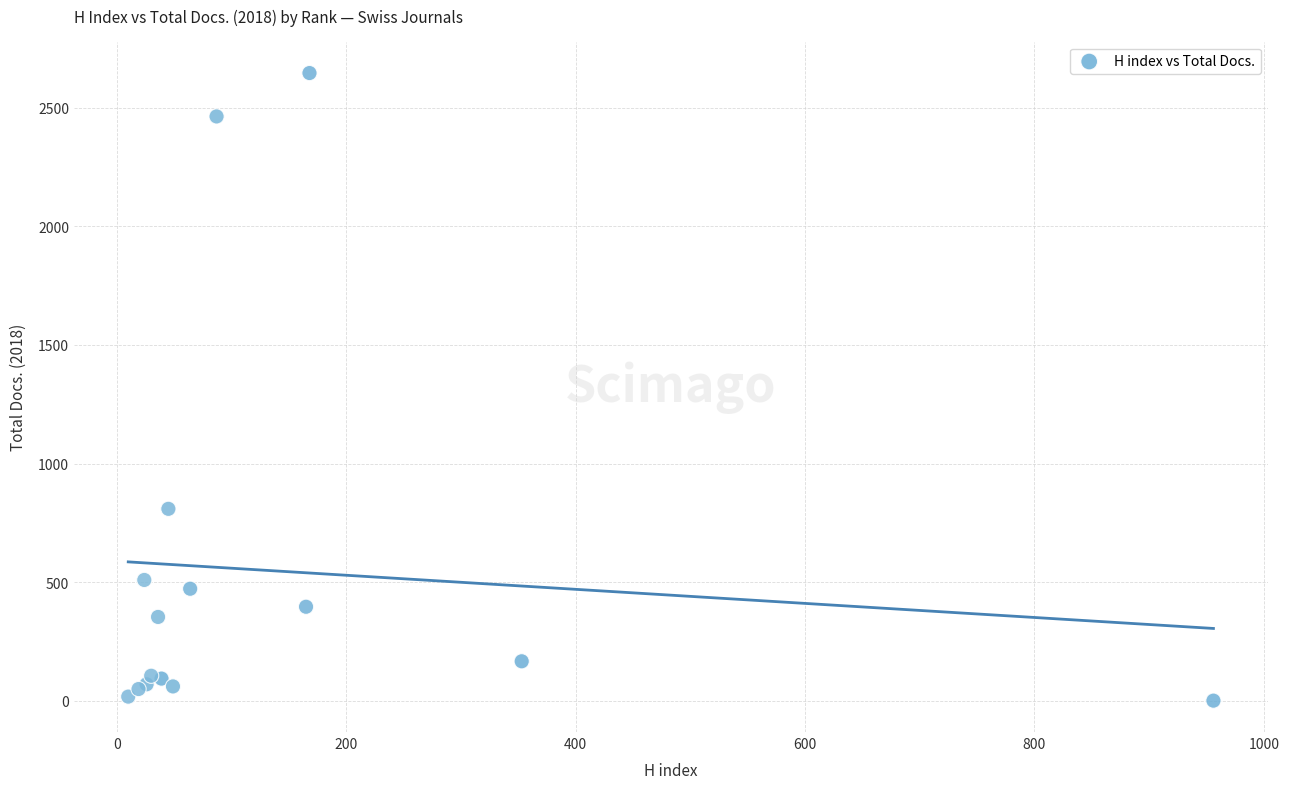

What Y value in the scatter plot is closest to 1323?

809